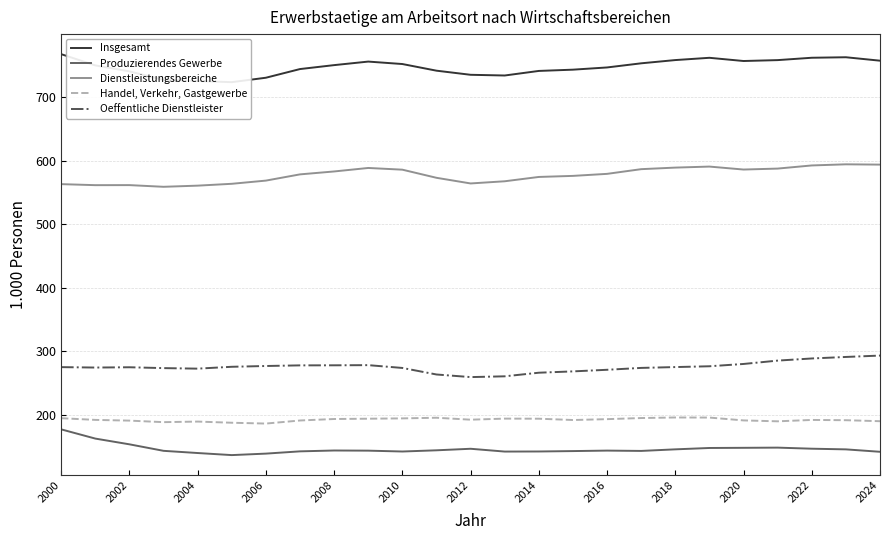

What is the sum of all Oeffentliche Dienstleister values?

6892.1